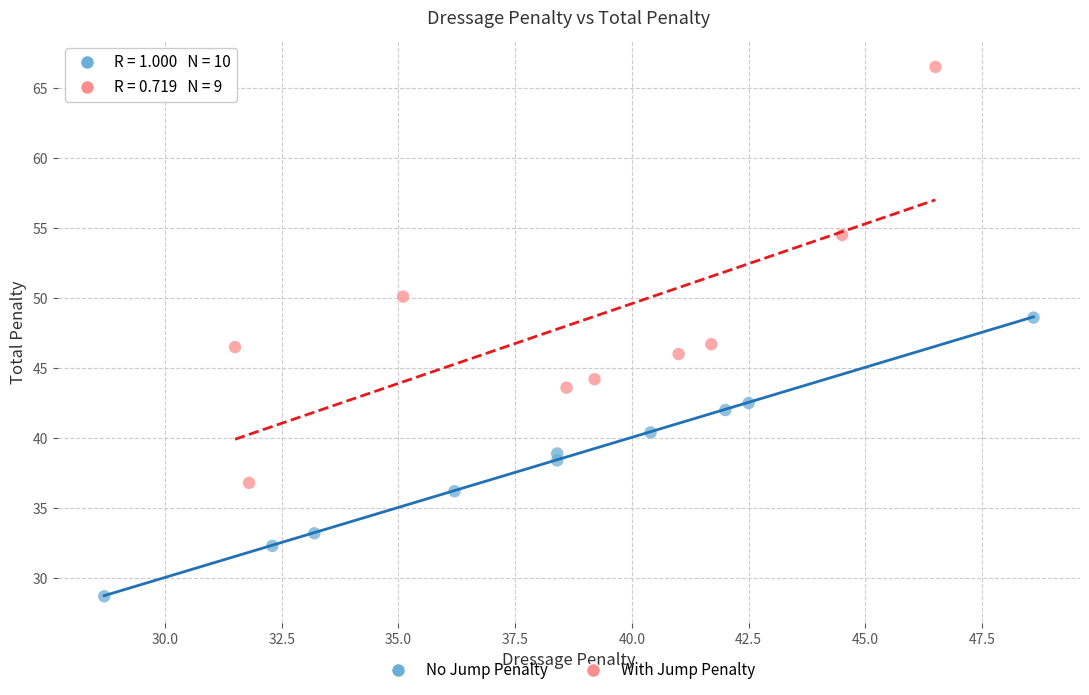

Which series has the largest Y range (max minus min)?

With Jump Penalty